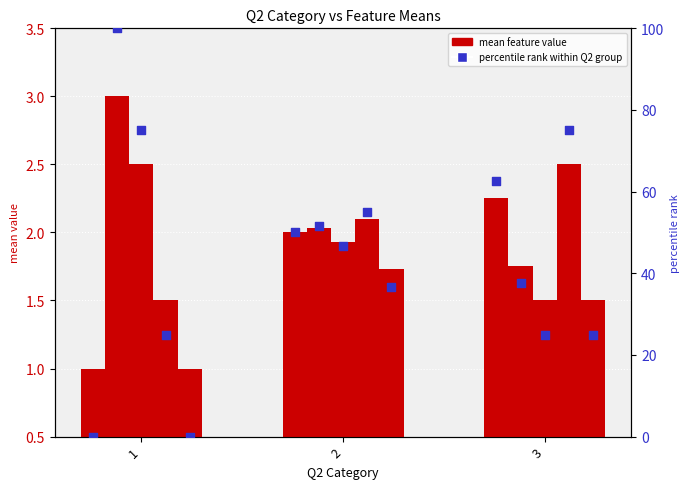

Which series reaches the maximum Y coordinate?

percentile rank